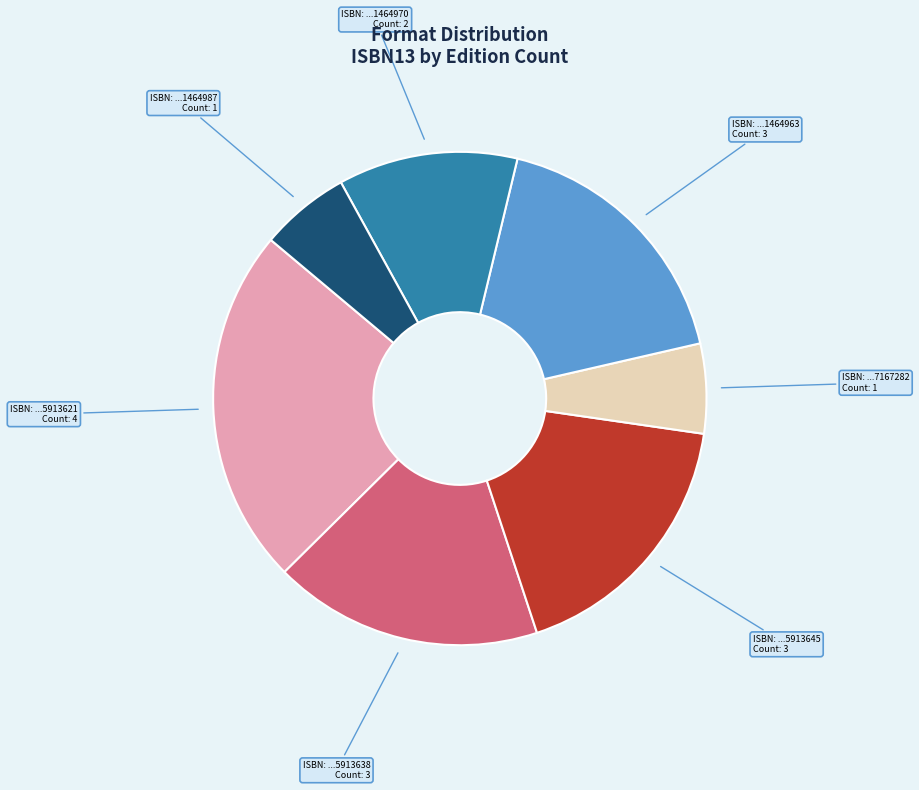

Does any single category account for the majority?

No